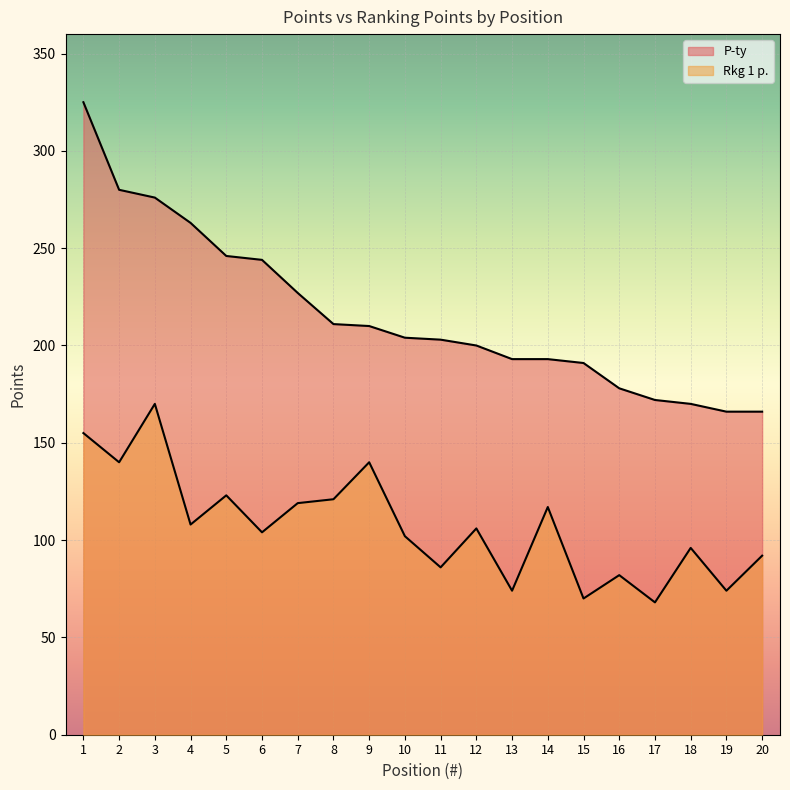

True or false: P-ty and Rkg 1 p. intersect in this chart.

False